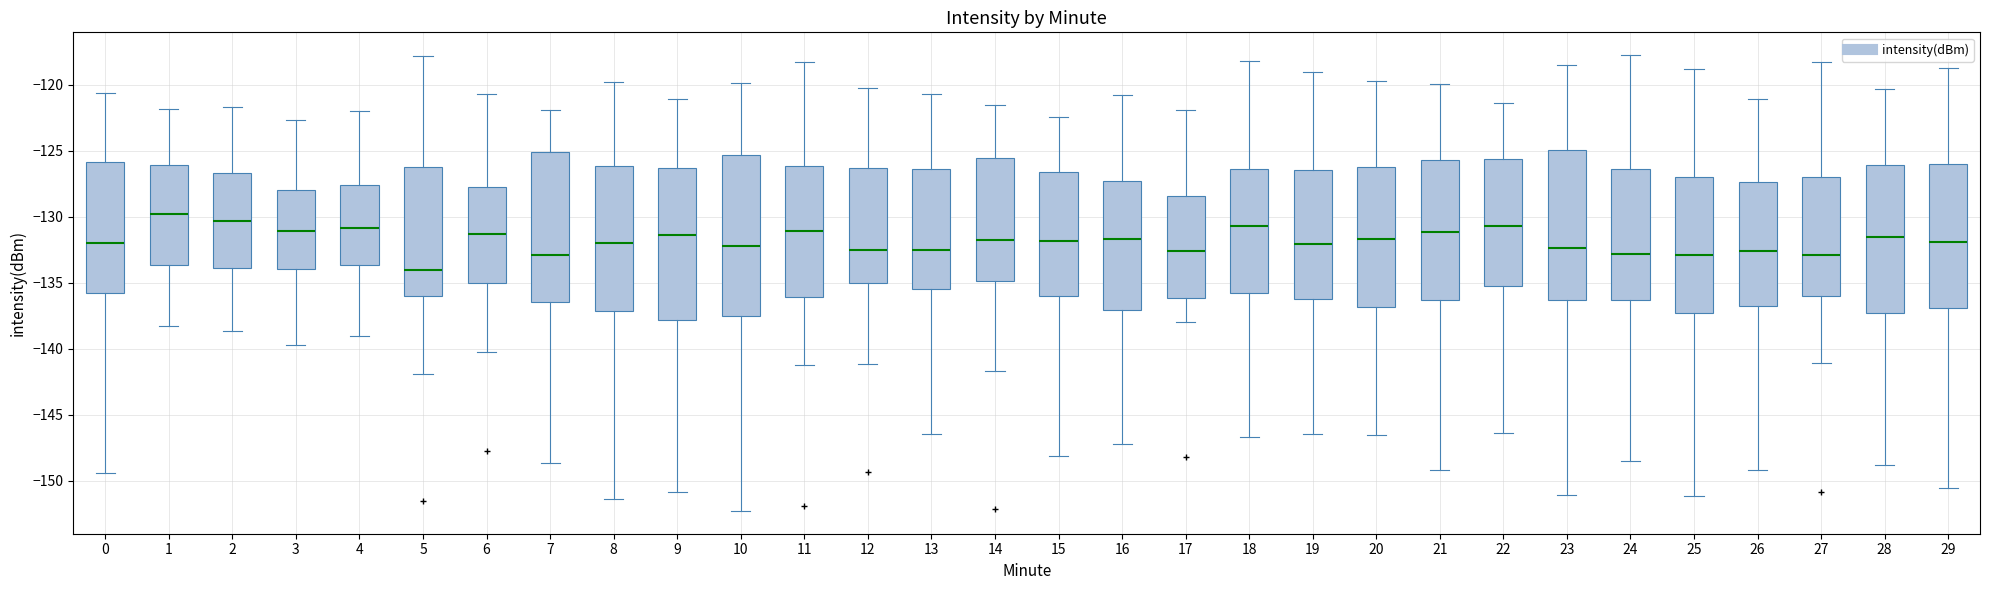

Which box has the highest median line?

1